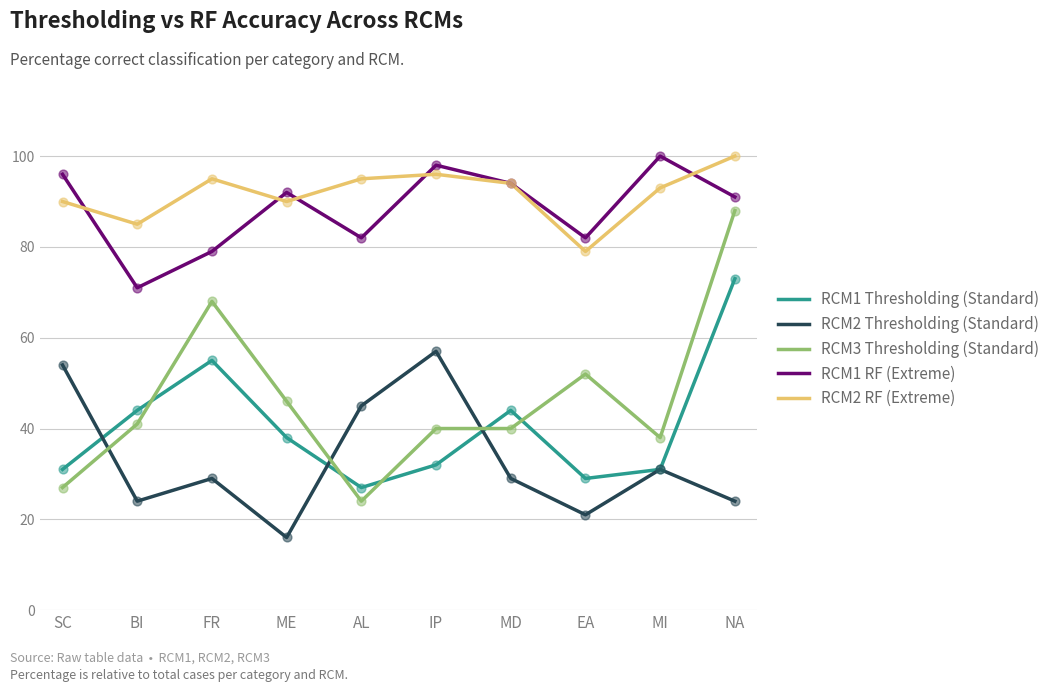

What is the difference between the highest and lowest values at SC?

69